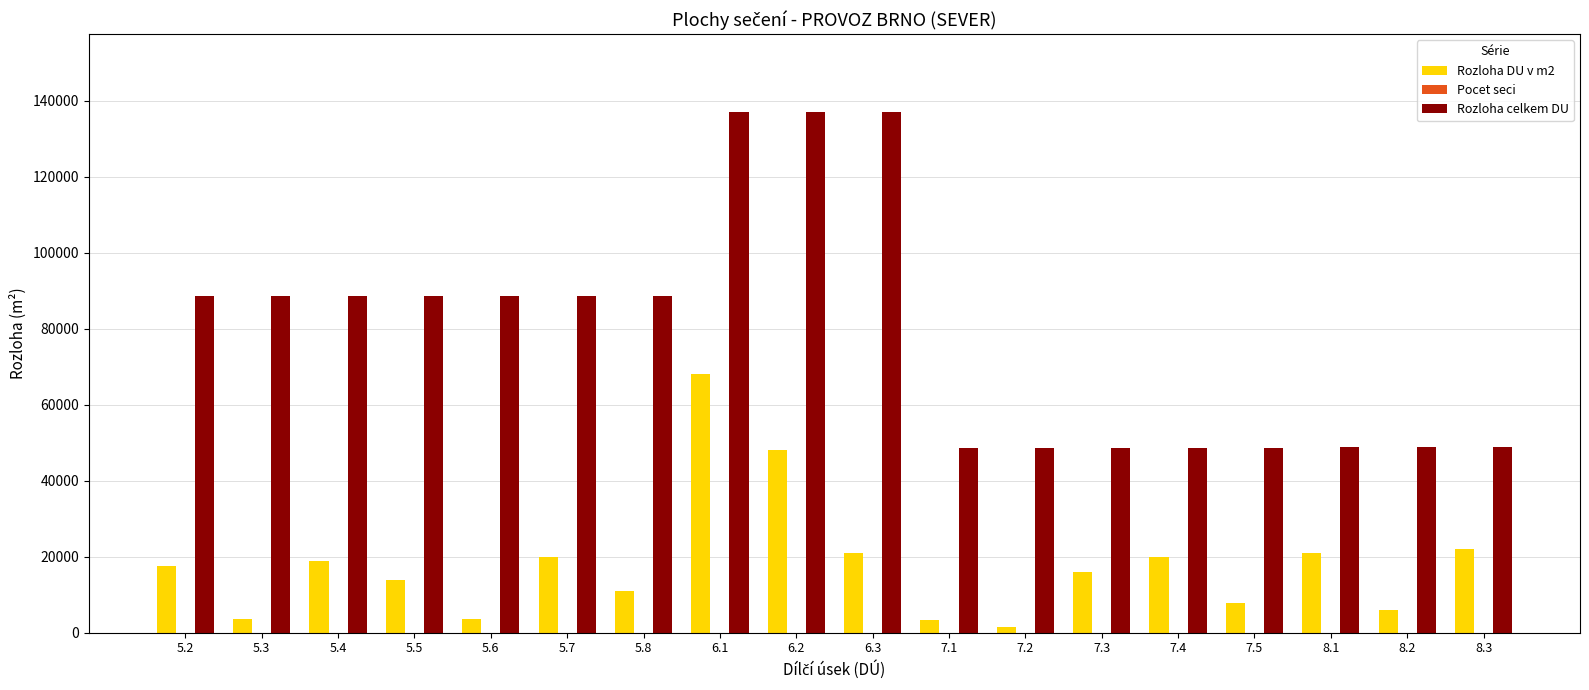

At which category is the sum across all series the highest?

6.1